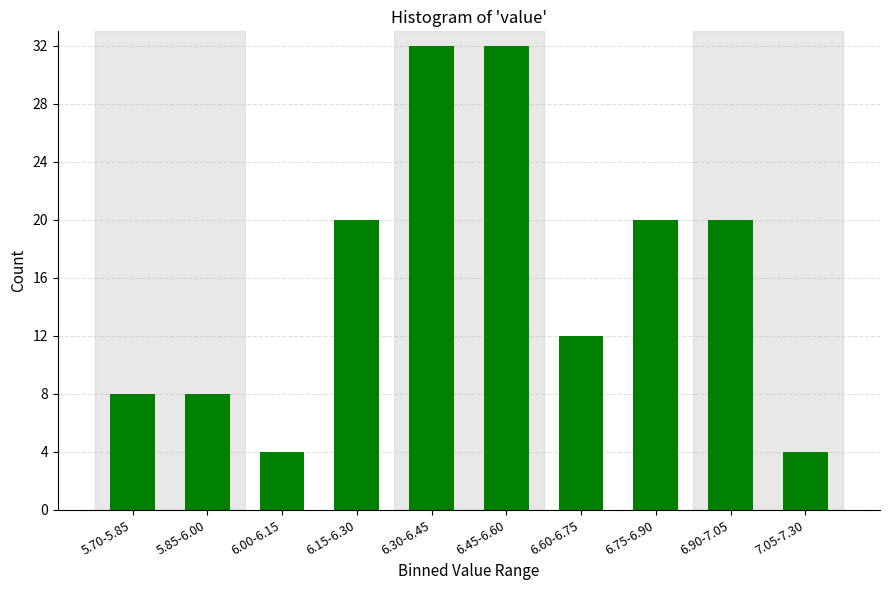

Reading left to right, transcribe all the data shown in this chart.

8	8	4	20	32	32	12	20	20	4